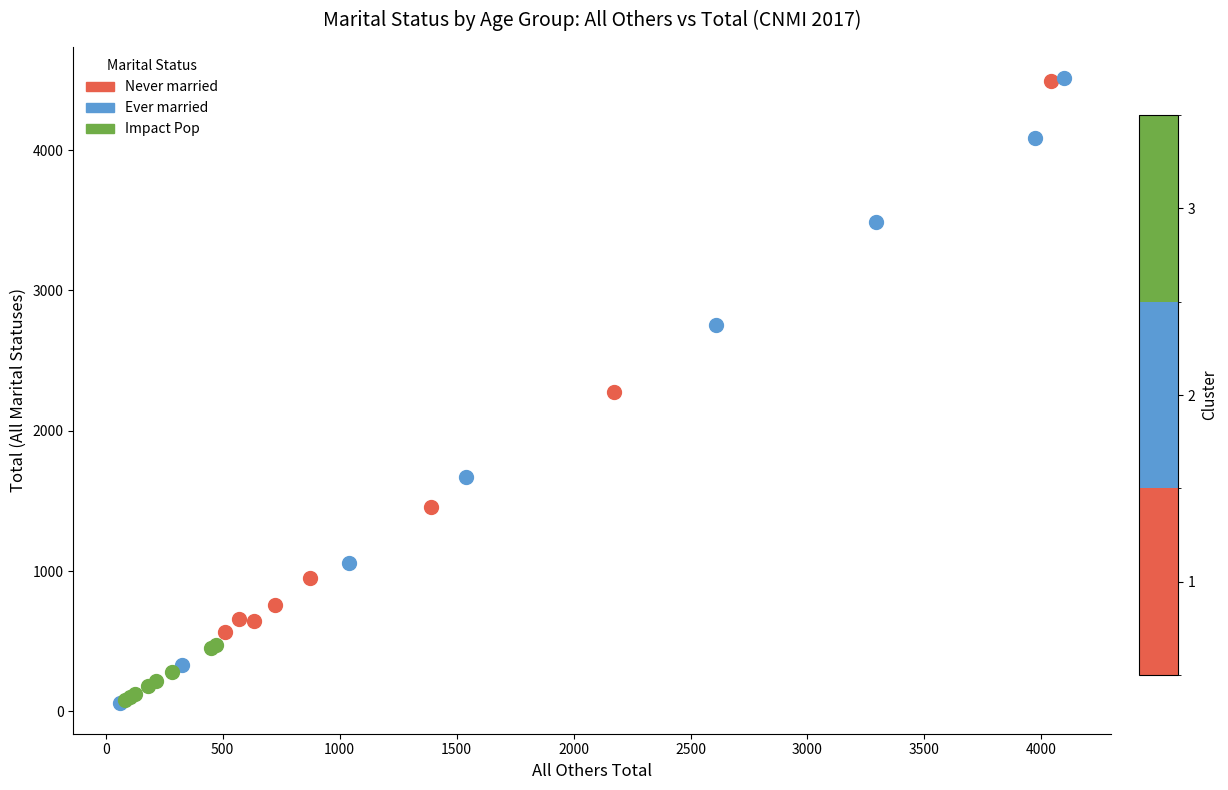

Which series has the largest Y range (max minus min)?

Ever married